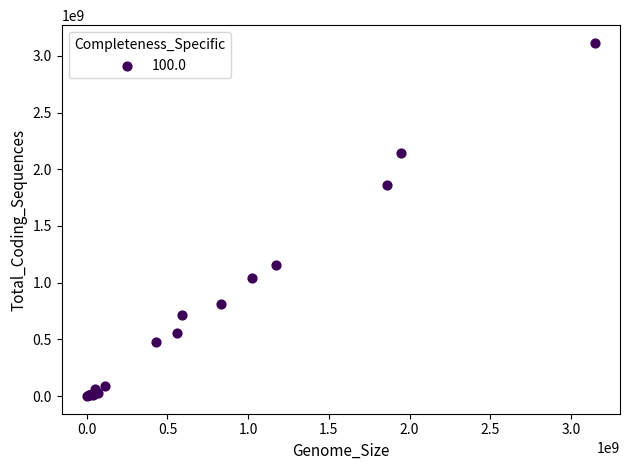

What Y value in the scatter plot is closest to 1557696105?

1862954447.0